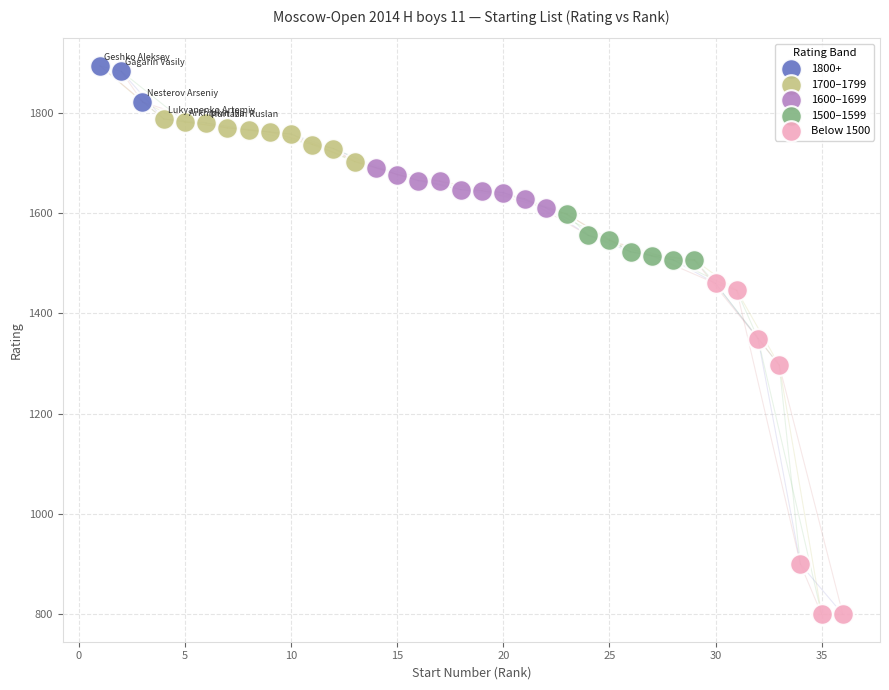

Which series contains the lowest Y value?

Below 1500